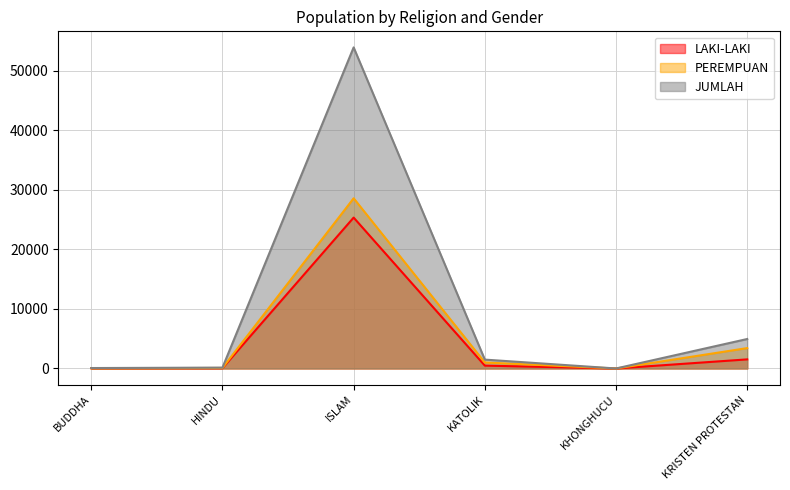

What is the maximum value for PEREMPUAN?

28587